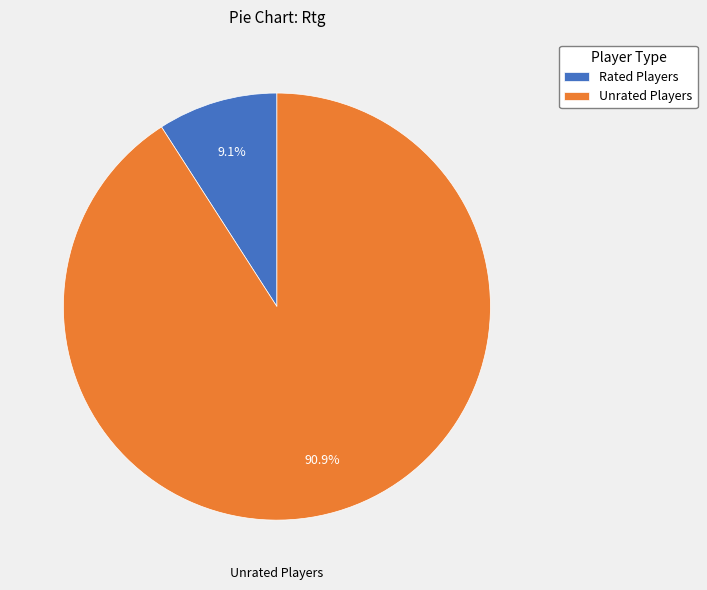

Between Unrated Players and Rated Players, which is larger?

Unrated Players